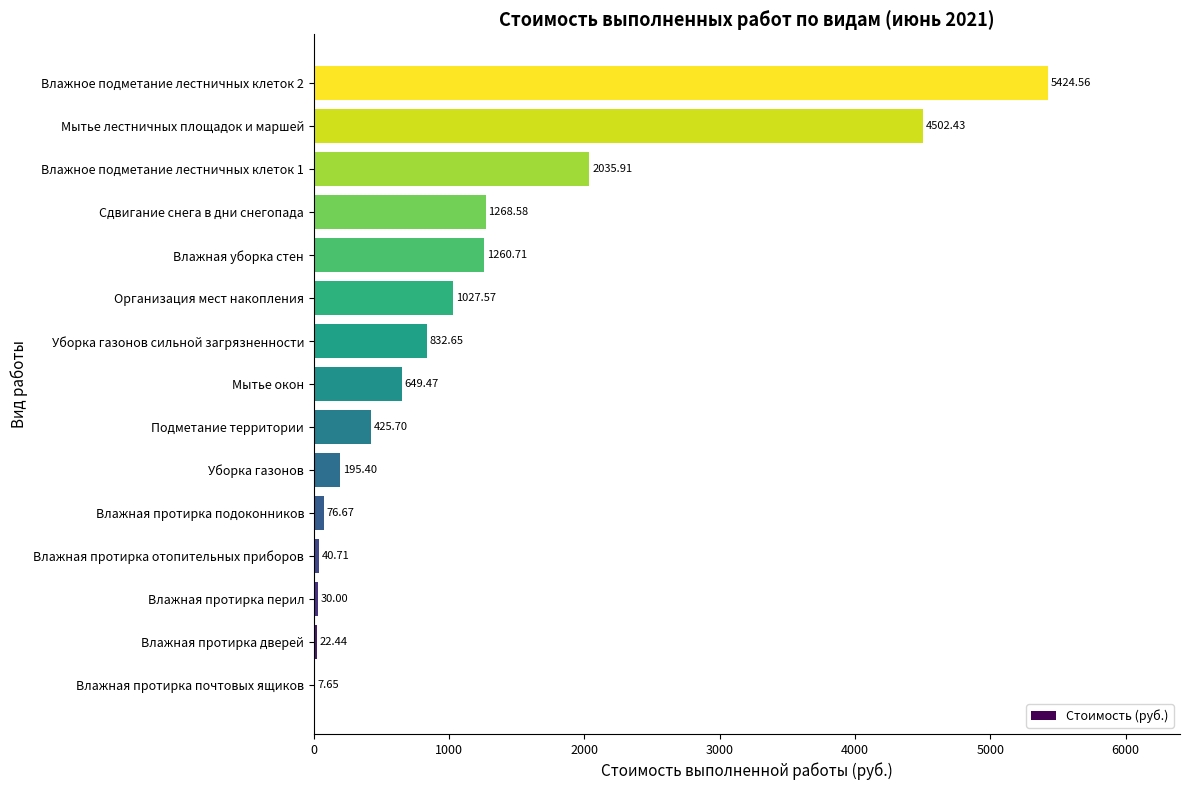

What is the sum of all values?

17800.5